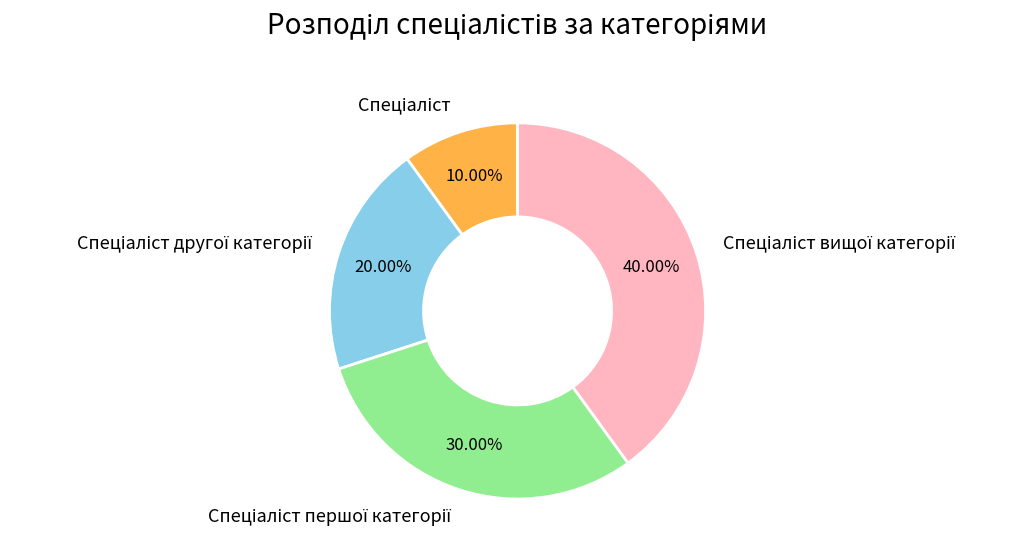

Which slice is the smallest?

Спеціаліст